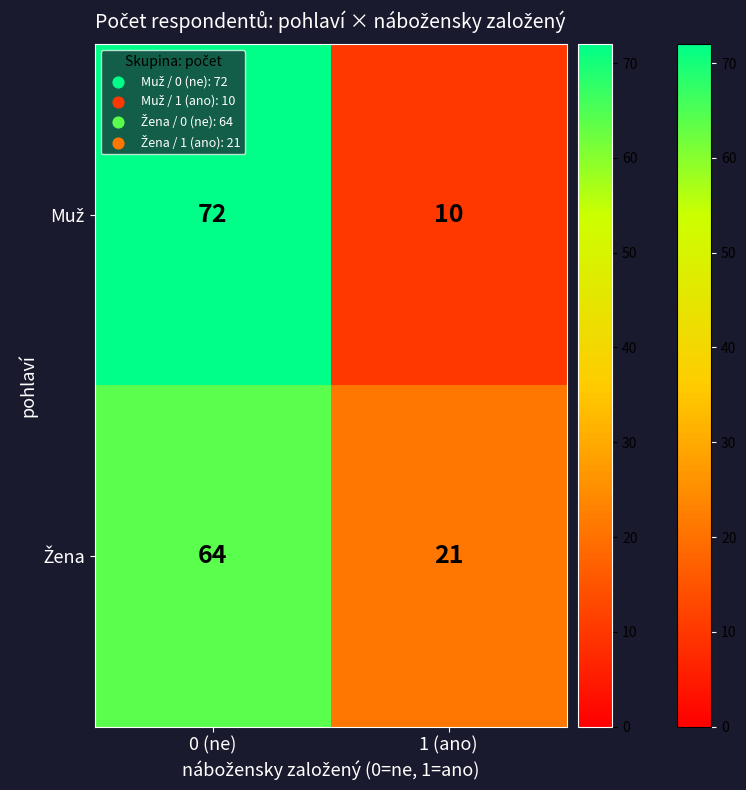

What is the difference between the highest and lowest values at 0 (ne)?

8